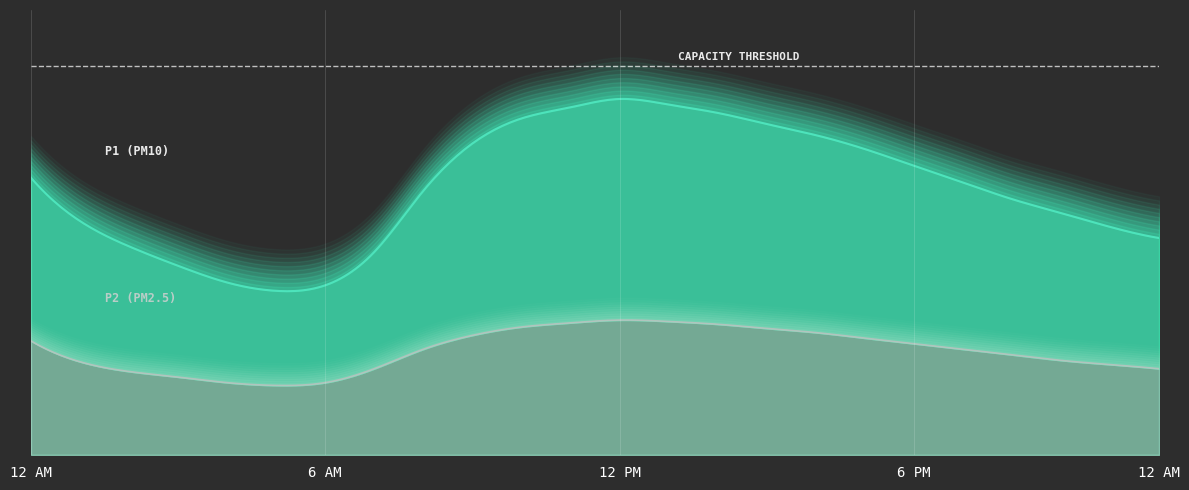

Rank the series by their maximum value, from lowest to highest.

P2, P1